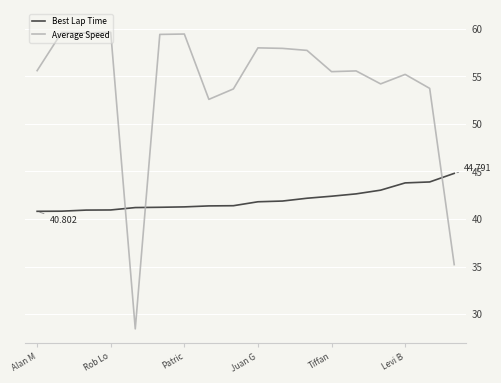

In Average Speed, how many points are higher than both neighbors (excluding endpoints)?

6